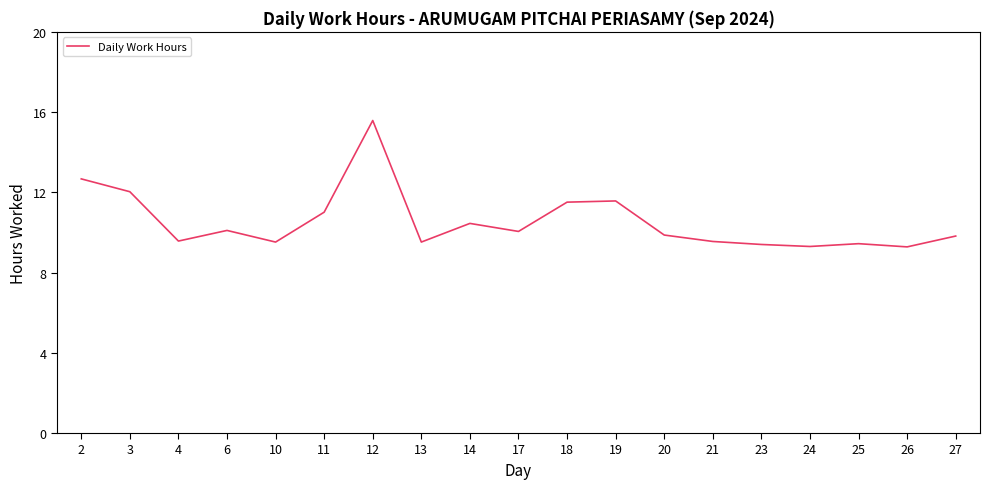

What is the difference between the values at 17 and 12?

5.5